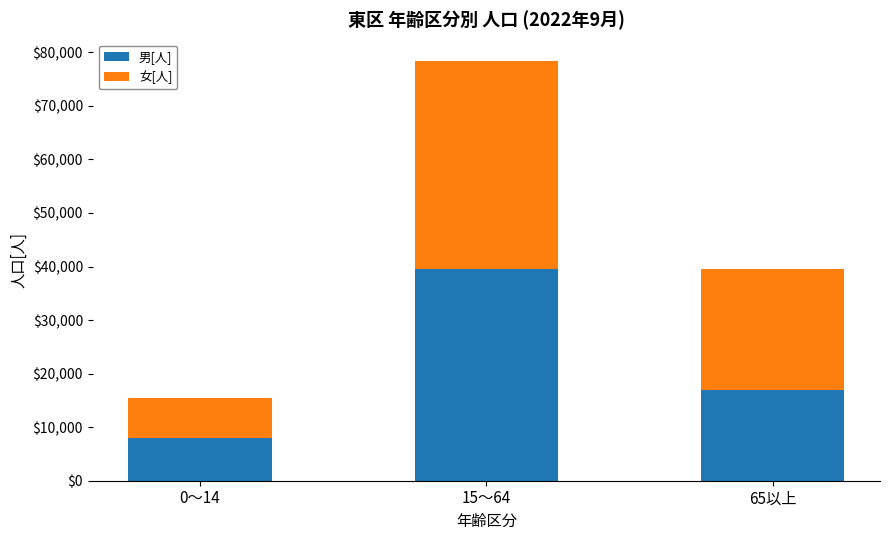

Count the number of data series in this chart.

2